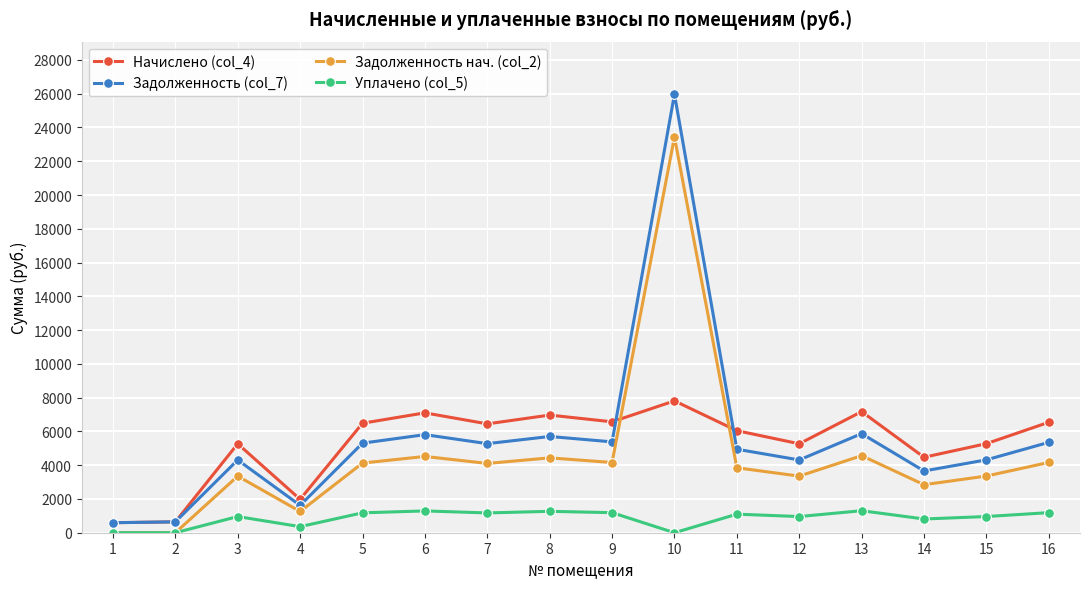

What is the value of the Начислено (col_4) point at the 2nd from the left?

644.0